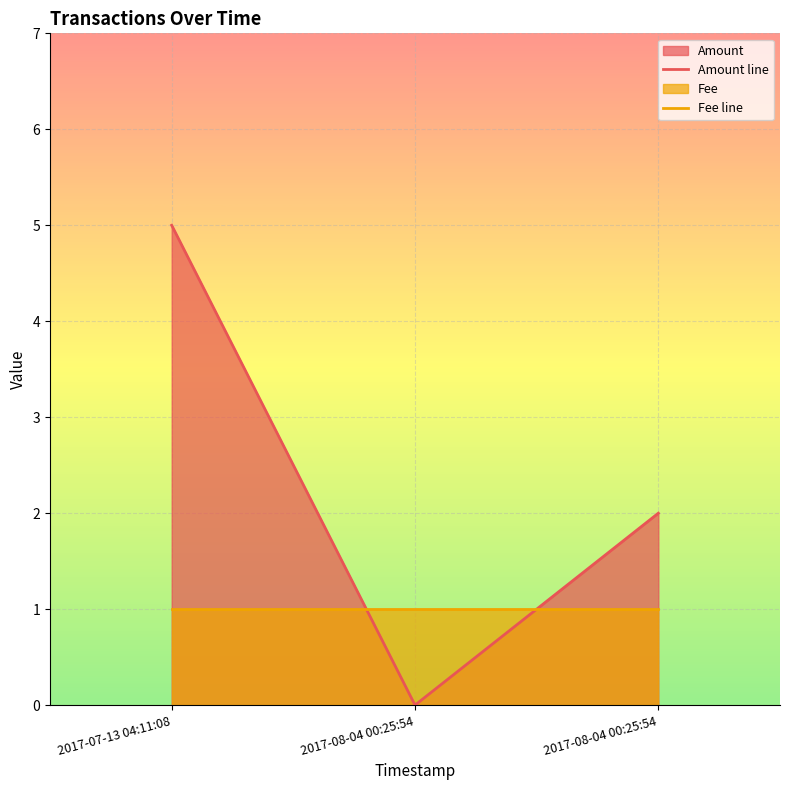

At how many categories does at least one series exceed 3?

1